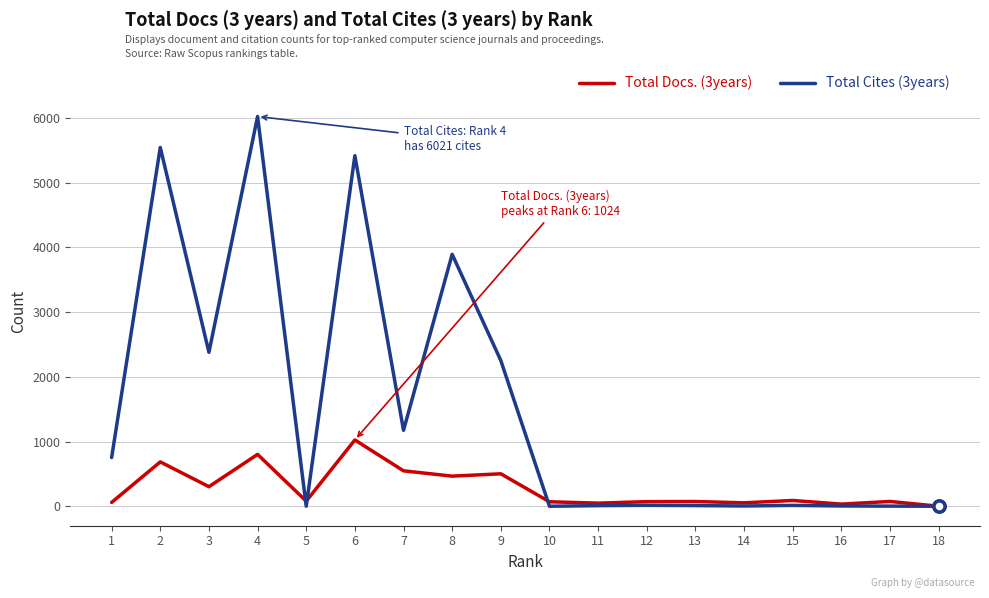

What is the maximum value shown in the chart?

6021